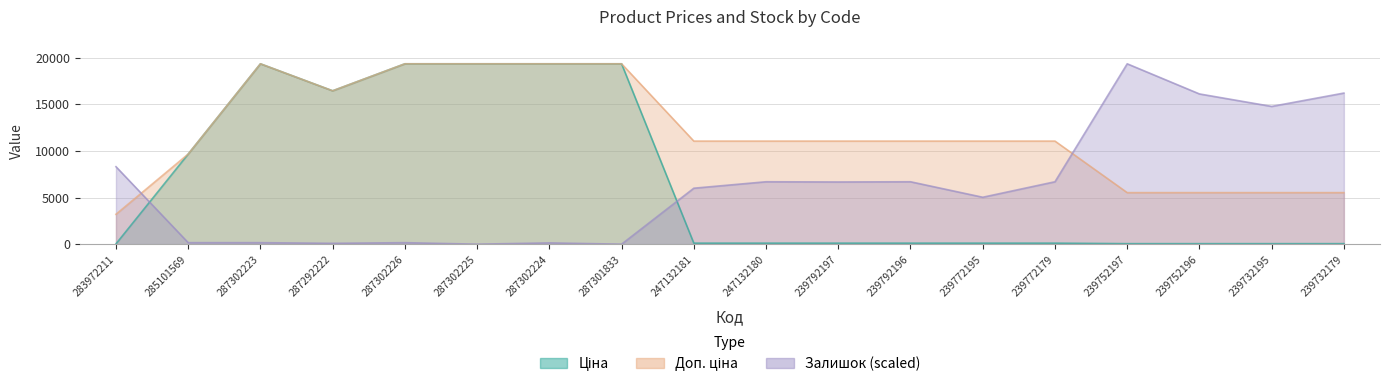

The Ціна series shows 6116.9 at 287302224. True or false?

False